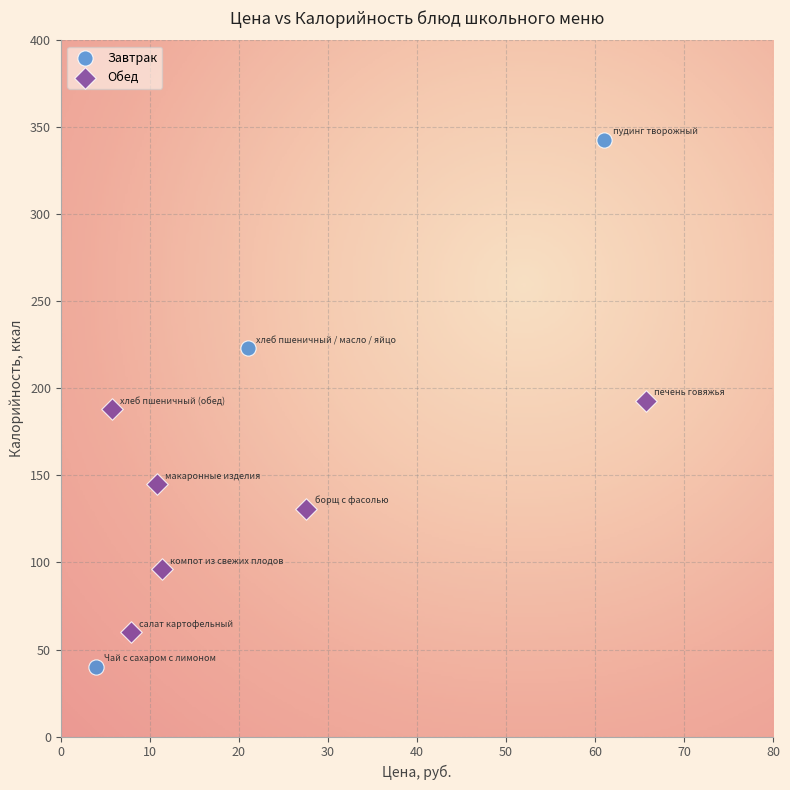

Which series reaches the maximum Y coordinate?

Завтрак